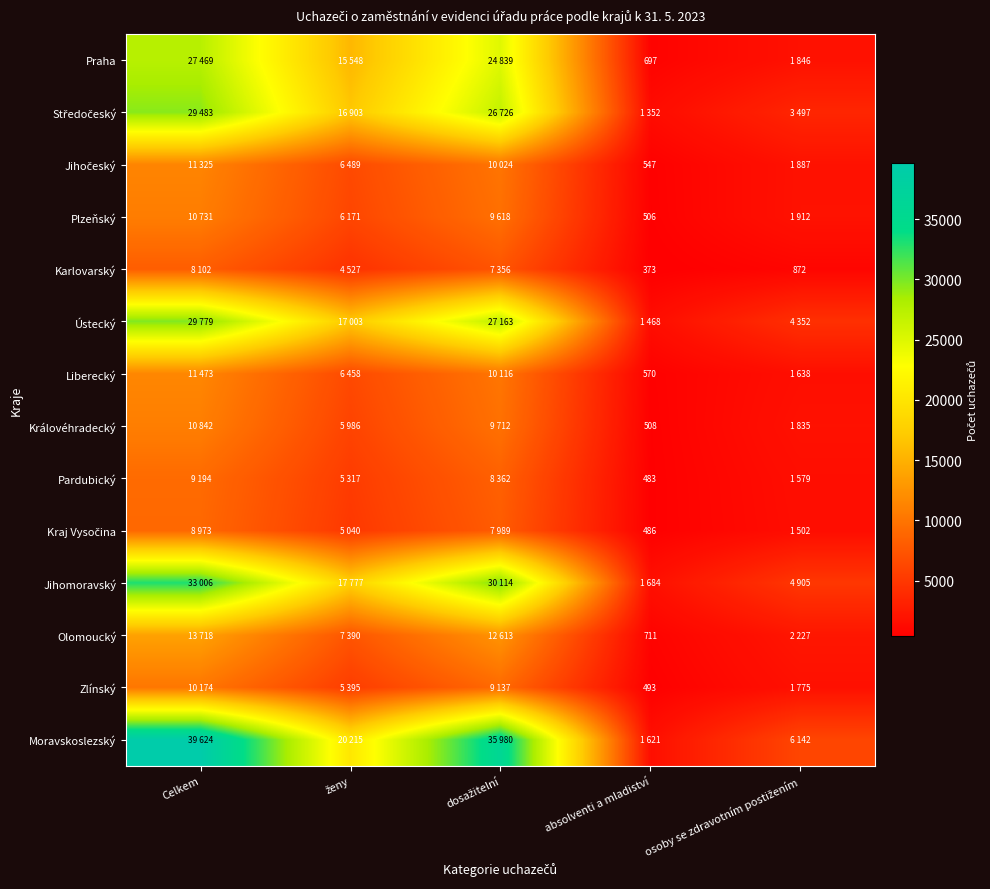

Is it true that Pardubický equals 483 at absolventi a mladiství?

True